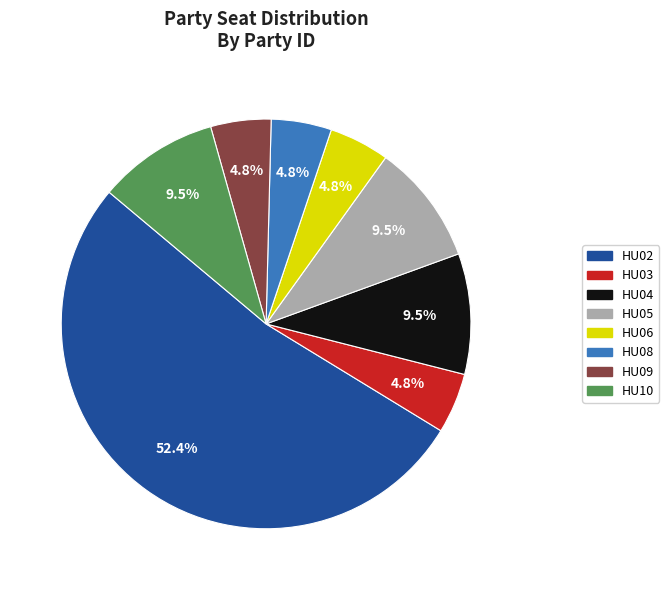

How many segments does this pie chart have?

8